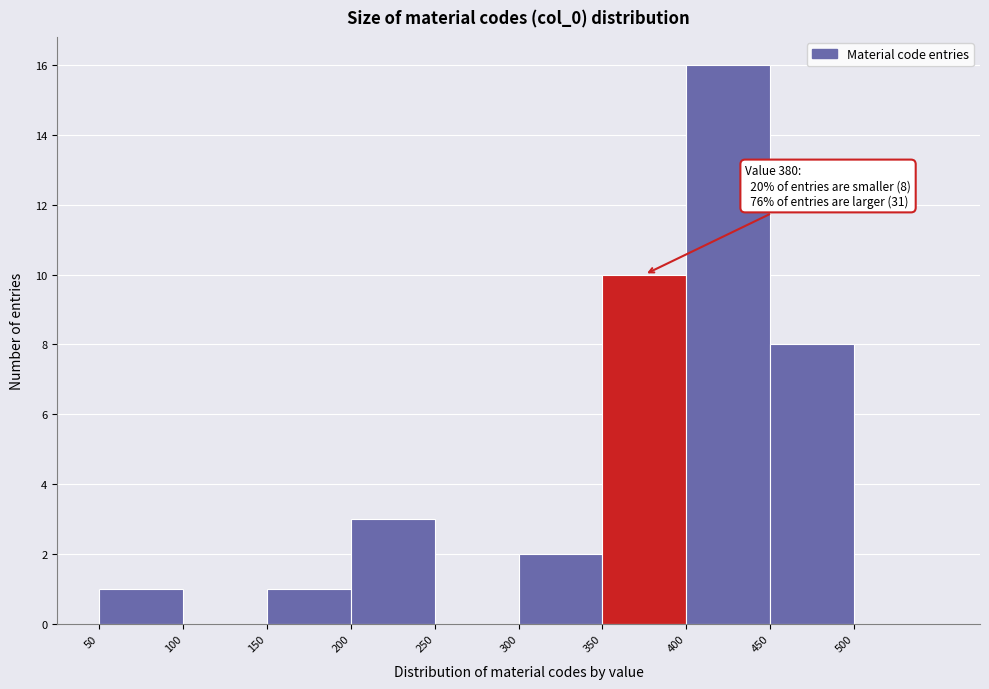

Over which range of the x-axis is the bar tallest?

400 to 450